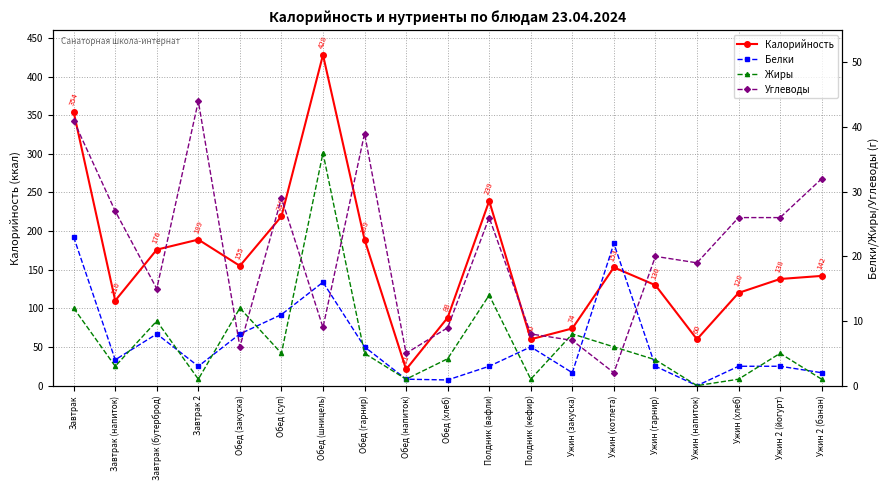

Where does the Белки series first go above 3?

Завтрак